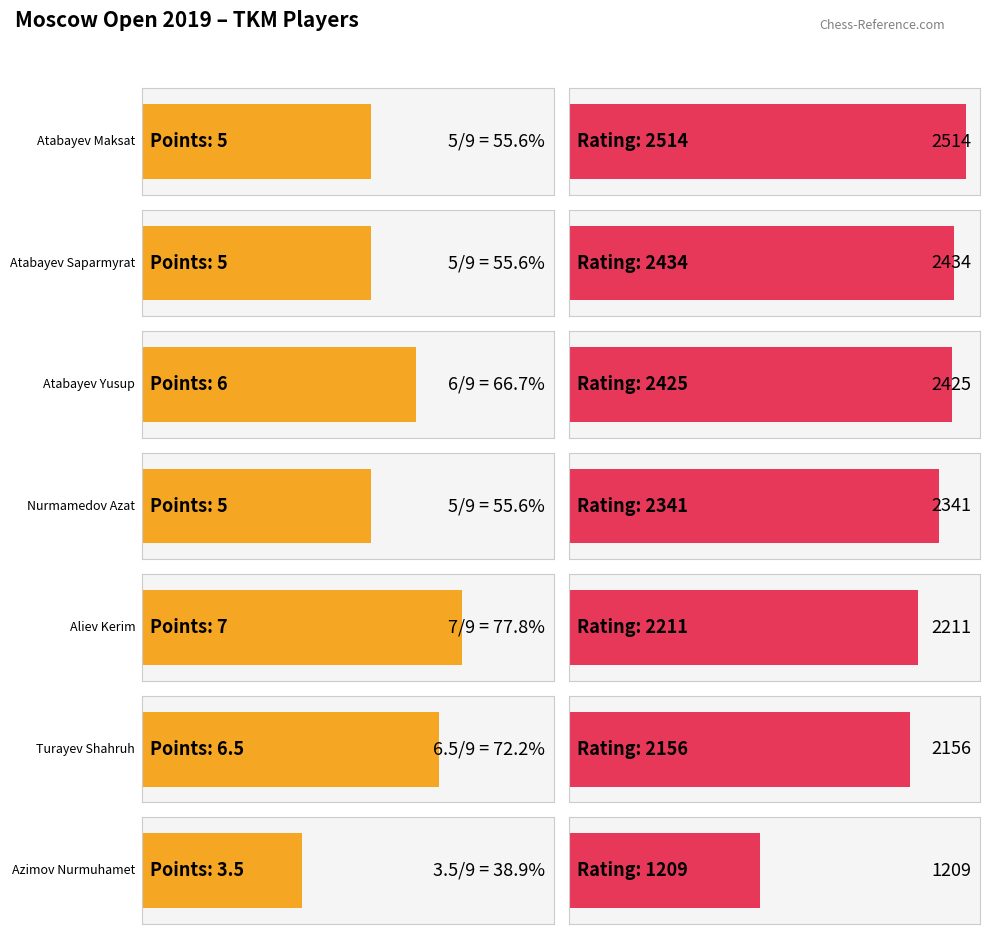

How many data points are above 5?

3